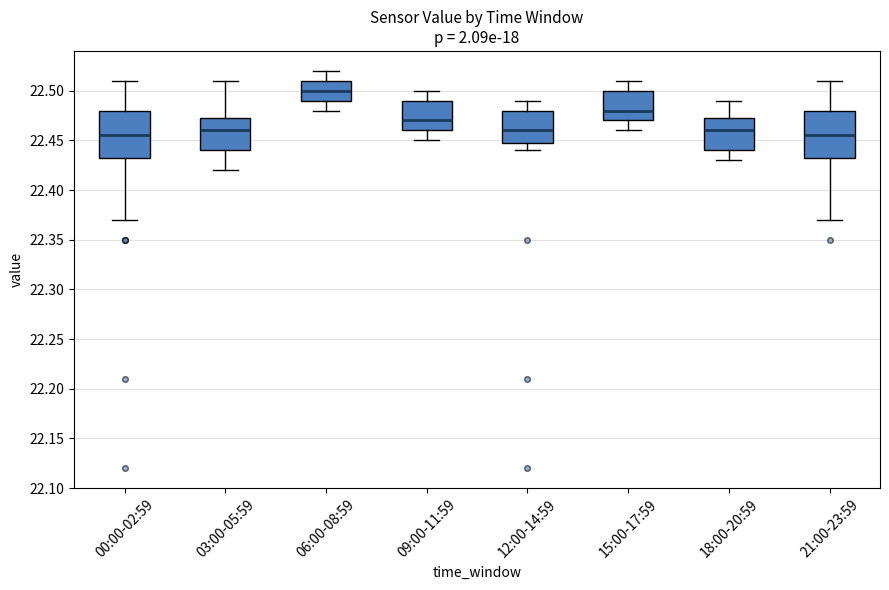

Reading left to right, transcribe this box plot: for each box, give where its median line is, the range the box spans, and where its two whiskers end, as read against the y-axis. The values are not printed on the chart, so give them approximately, as read against the axis.

00:00-02:59: median 22.455, box 22.435 to 22.480, whiskers 22.370 to 22.510
03:00-05:59: median 22.460, box 22.440 to 22.475, whiskers 22.420 to 22.510
06:00-08:59: median 22.500, box 22.490 to 22.510, whiskers 22.480 to 22.520
09:00-11:59: median 22.470, box 22.460 to 22.490, whiskers 22.450 to 22.500
12:00-14:59: median 22.460, box 22.450 to 22.480, whiskers 22.440 to 22.490
15:00-17:59: median 22.480, box 22.470 to 22.500, whiskers 22.460 to 22.510
18:00-20:59: median 22.460, box 22.440 to 22.475, whiskers 22.430 to 22.490
21:00-23:59: median 22.455, box 22.435 to 22.480, whiskers 22.370 to 22.510